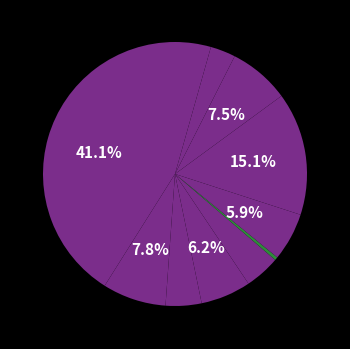

Does any single category account for the majority?

No